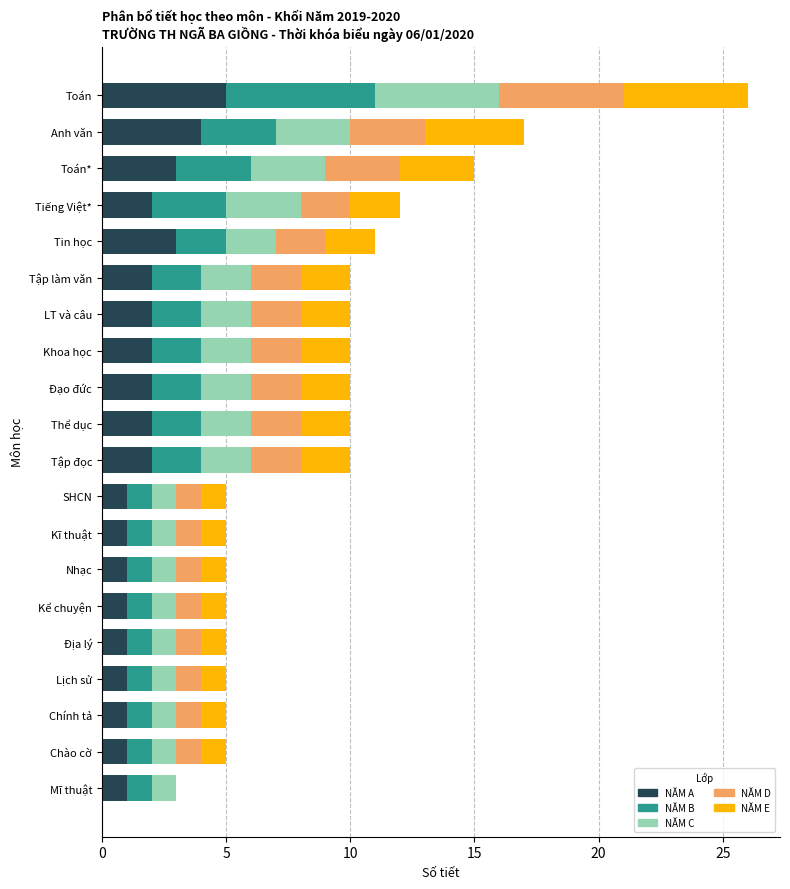

Which series has the largest total across all categories?

NĂM A